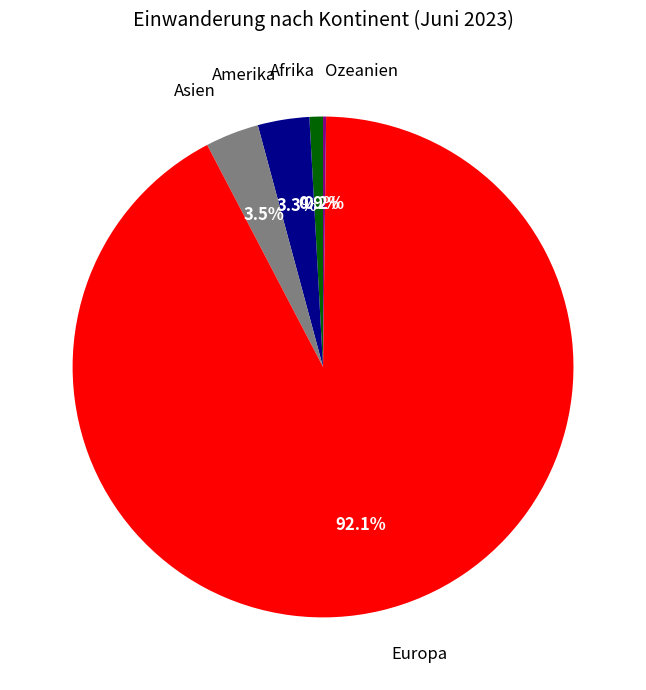

Does any single category account for the majority?

Yes